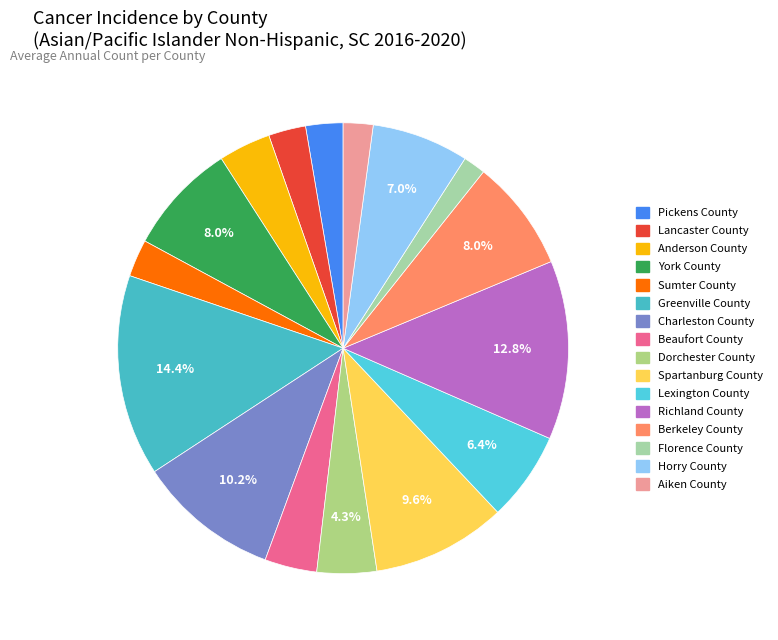

What is the ratio of the value at Sumter County to the value at Florence County?

1.7